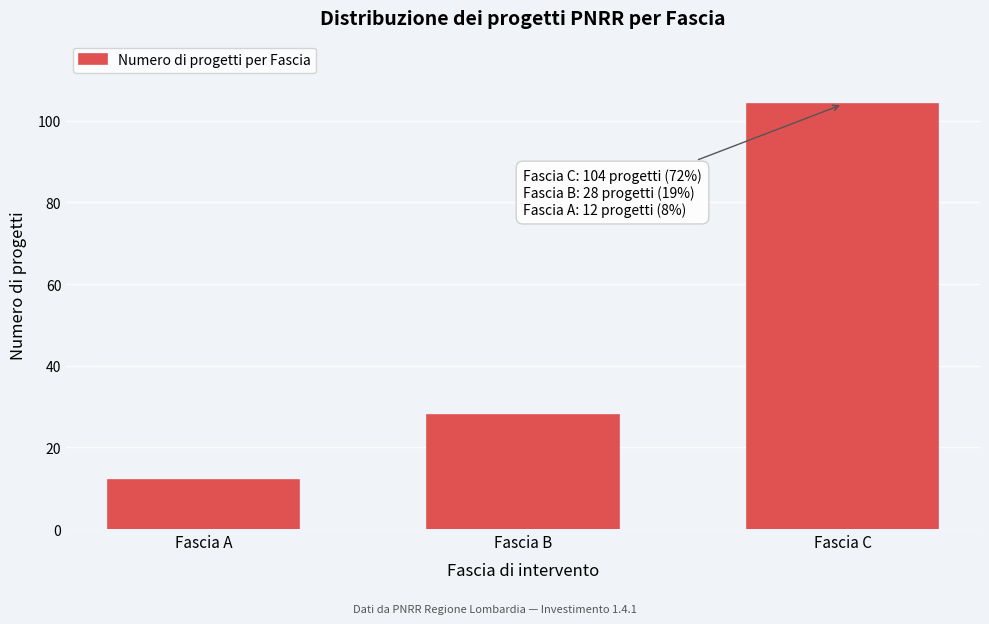

Reading left to right, extract all data points from this chart.

Fascia A=12	Fascia B=28	Fascia C=104